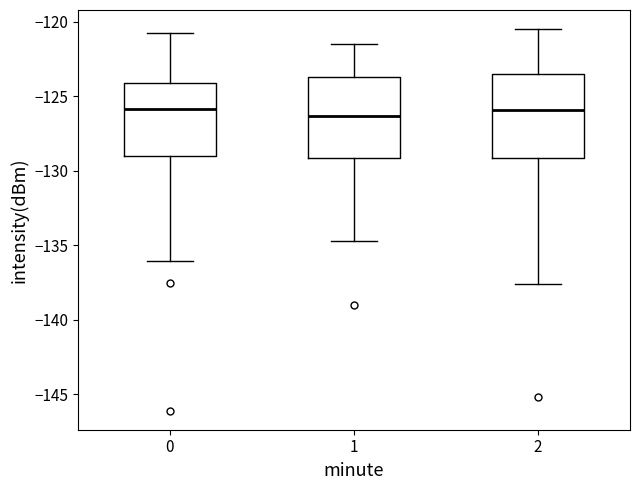

Where does the upper whisker of the box at x = 1 end on the y-axis? The values are not printed on the chart, so give them approximately, as read against the axis.

-121.5